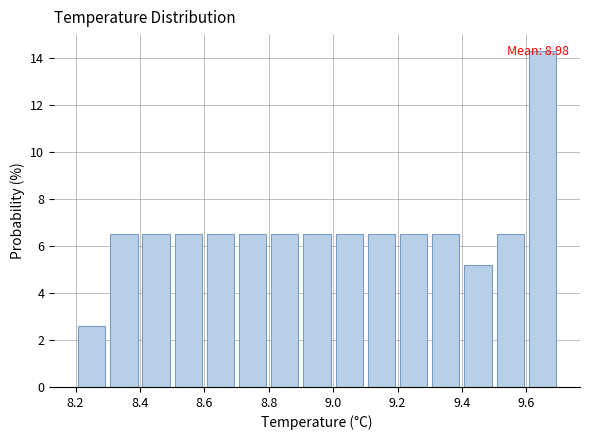

Which range on the x-axis has the tallest bar?

9.6 to 9.7